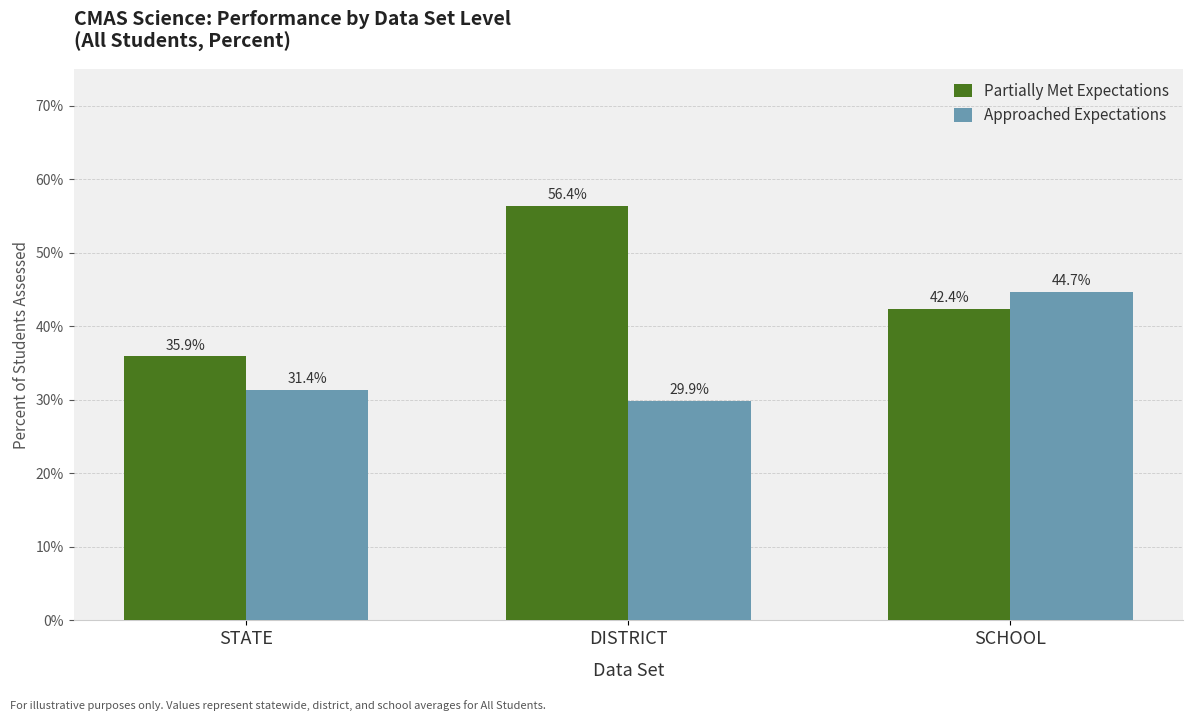

Which category has the lowest value across all series?

DISTRICT